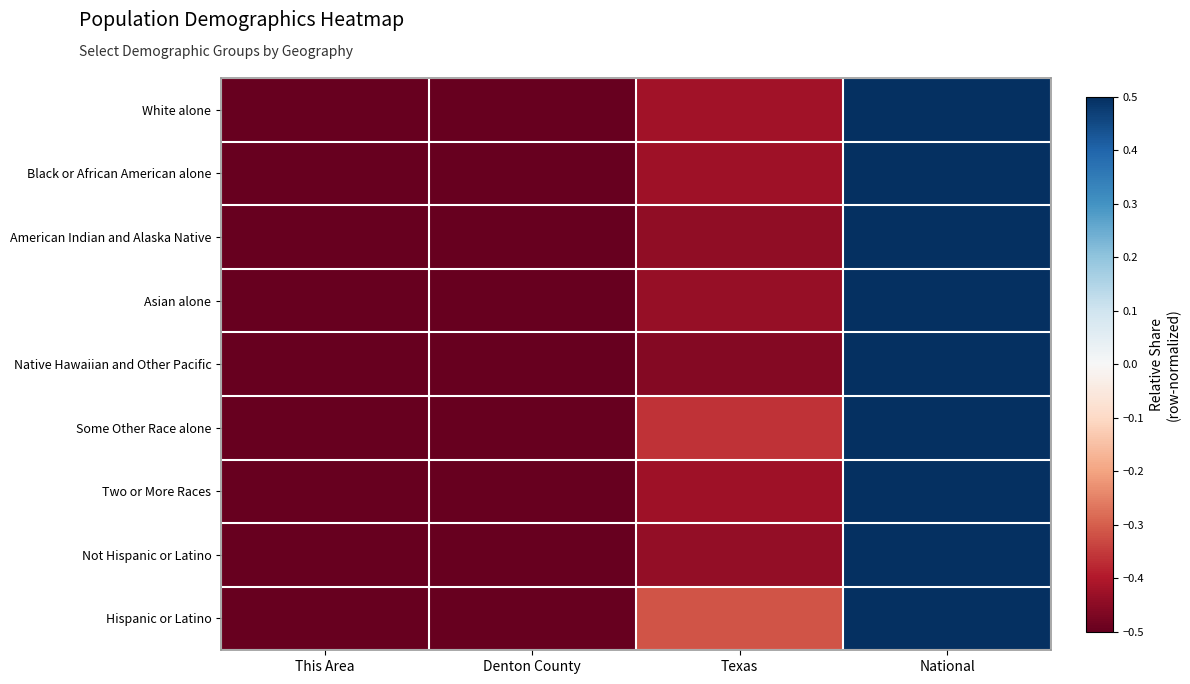

Reading left to right, list all the values displayed in this chart.

White alone: This Area=-0.5	Denton County=-0.5	Texas=-0.4	National=0.5
Black or African American alone: This Area=-0.5	Denton County=-0.5	Texas=-0.4	National=0.5
American Indian and Alaska Native: This Area=-0.5	Denton County=-0.5	Texas=-0.4	National=0.5
Asian alone: This Area=-0.5	Denton County=-0.5	Texas=-0.4	National=0.5
Native Hawaiian and Other Pacific: This Area=-0.5	Denton County=-0.5	Texas=-0.5	National=0.5
Some Other Race alone: This Area=-0.5	Denton County=-0.5	Texas=-0.4	National=0.5
Two or More Races: This Area=-0.5	Denton County=-0.5	Texas=-0.4	National=0.5
Not Hispanic or Latino: This Area=-0.5	Denton County=-0.5	Texas=-0.4	National=0.5
Hispanic or Latino: This Area=-0.5	Denton County=-0.5	Texas=-0.3	National=0.5